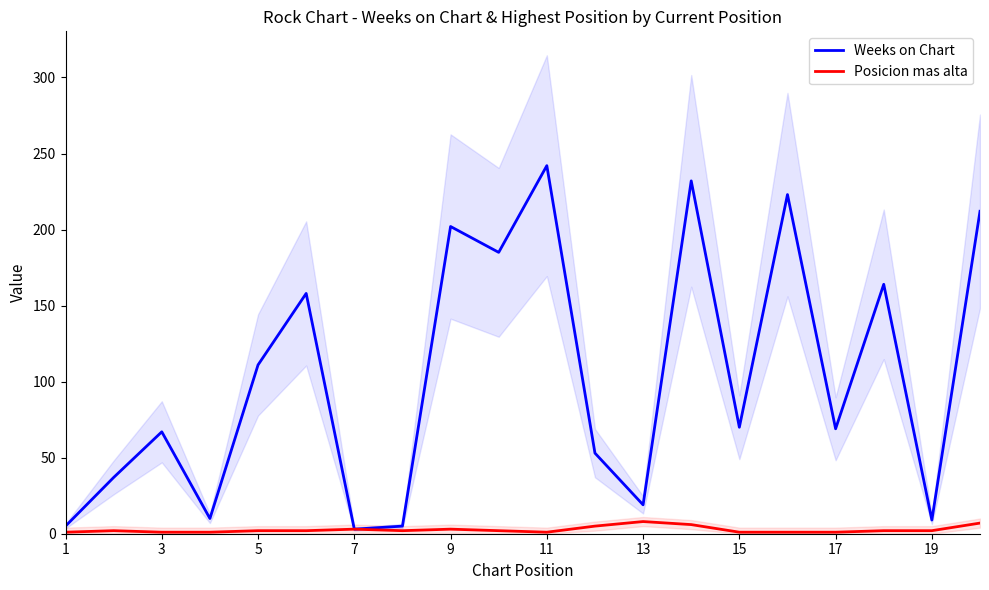

Is it true that Weeks on Chart equals 67 at 3?

True